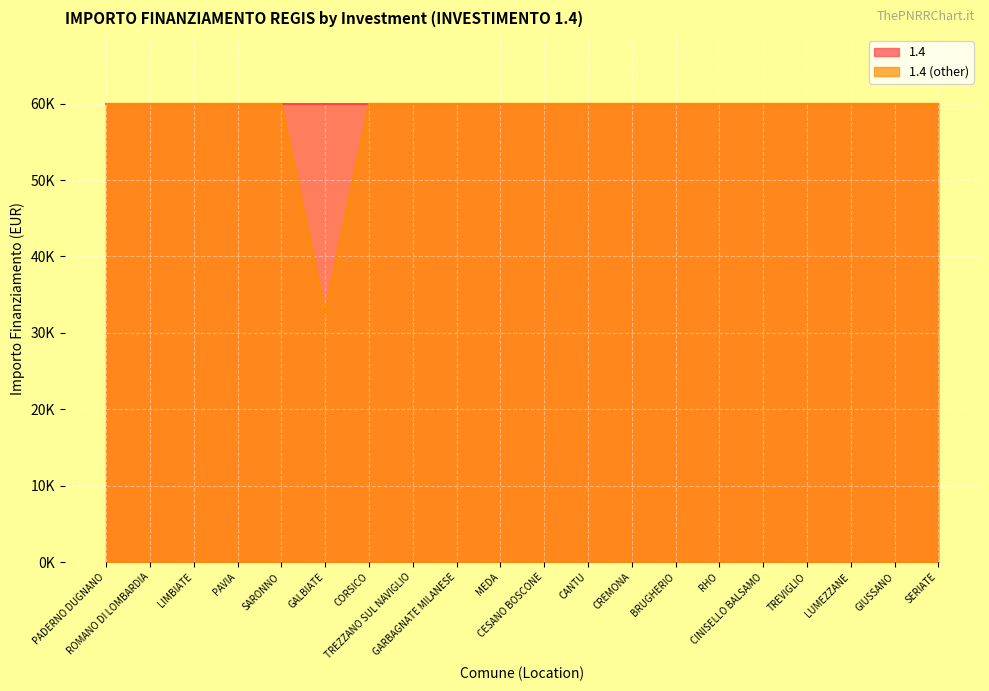

At which category does the data reach its first local valley?

GALBIATE